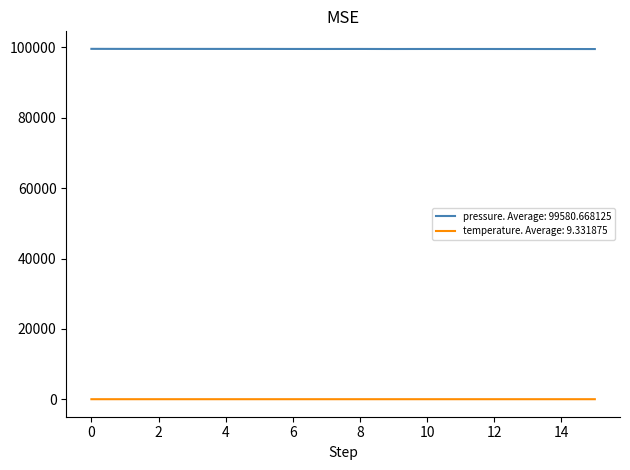

List the series in order of their overall mean, highest first.

pressure. Average: 99580.668125, temperature. Average: 9.331875